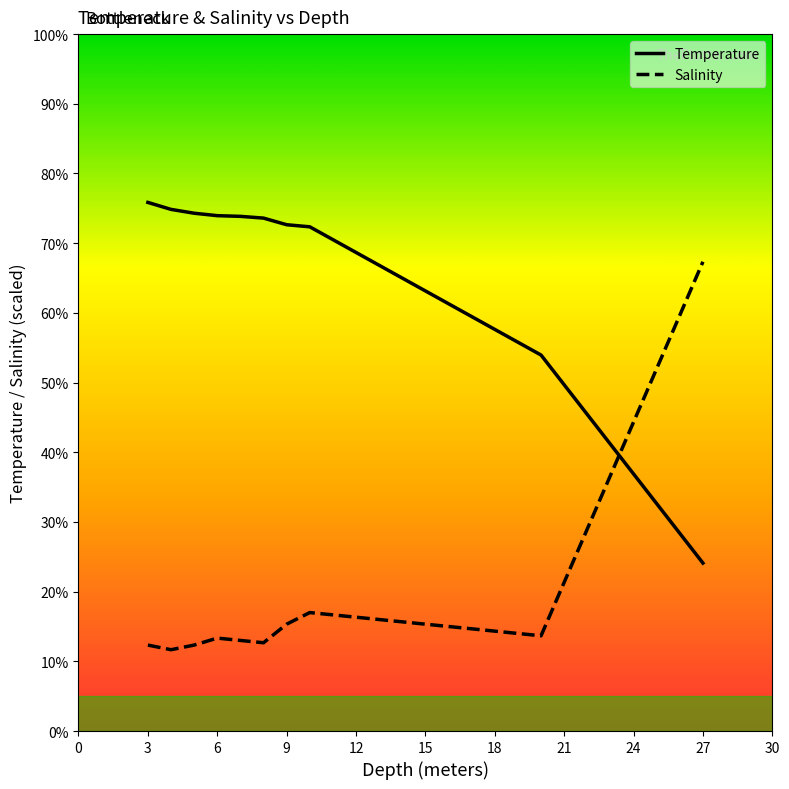

What is the greatest value displayed?

75.9